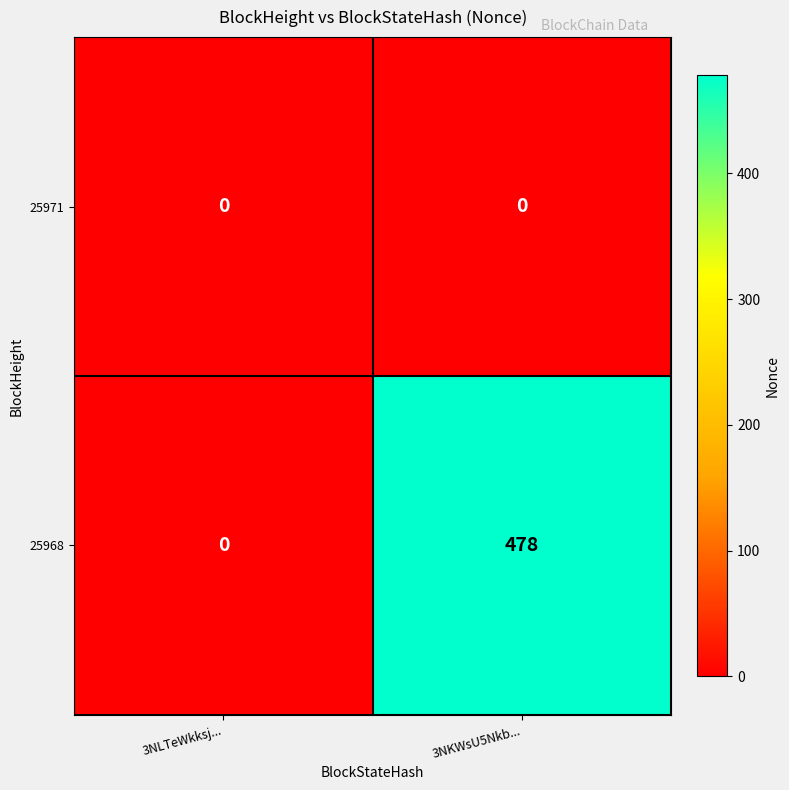

The 25968 series shows -209 at 3NLTeWkksj.... True or false?

False